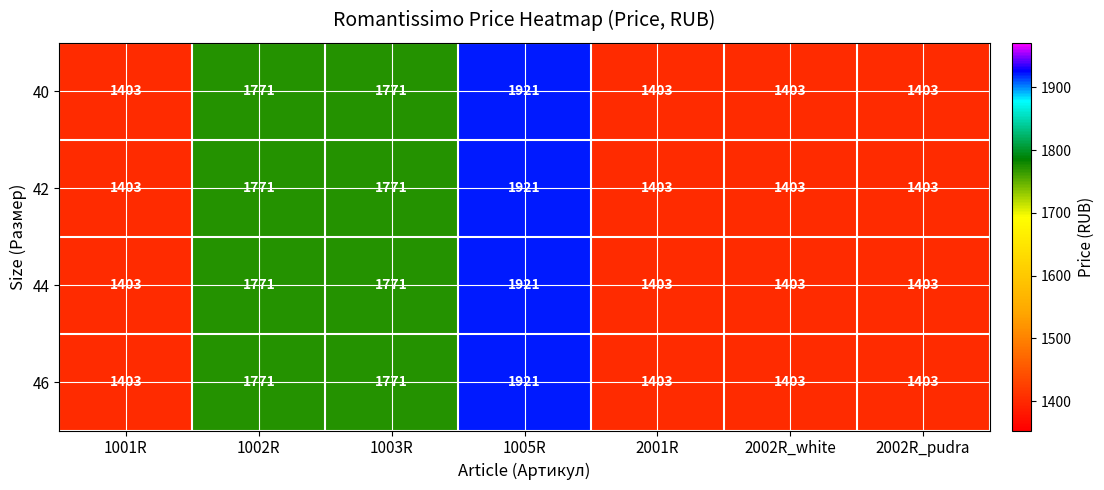

True or false: 42 has a value of 1923 at 2002R_white.

False